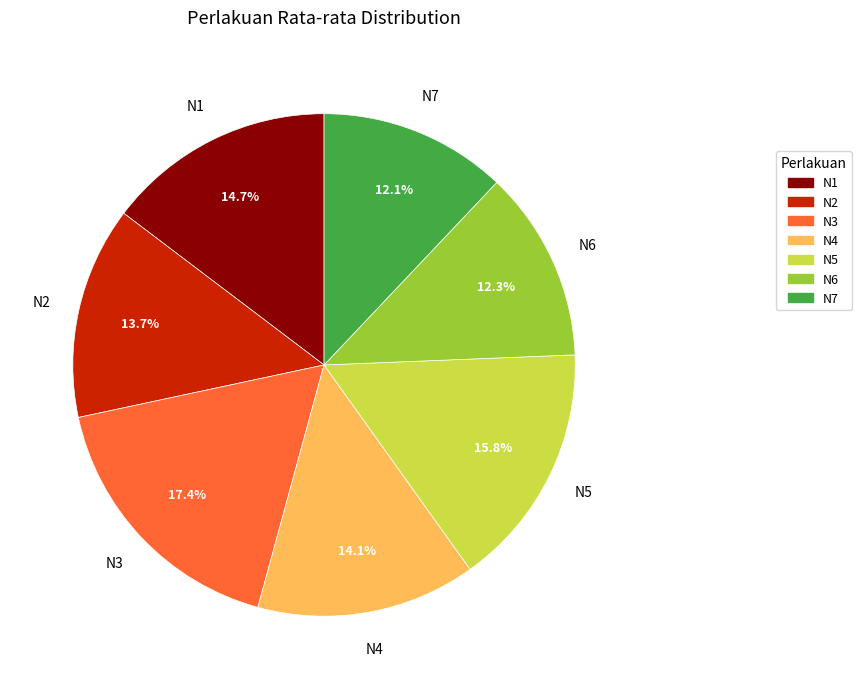

True or false: N6 accounts for 21% of the total.

False